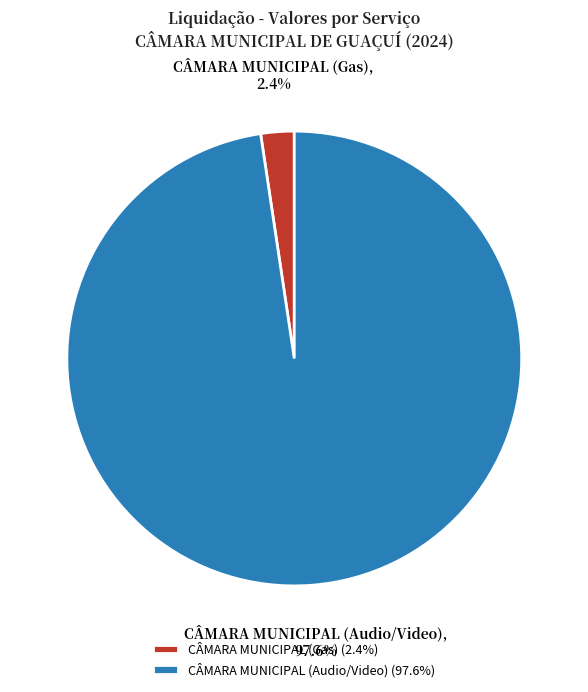

Does any single category account for the majority?

Yes